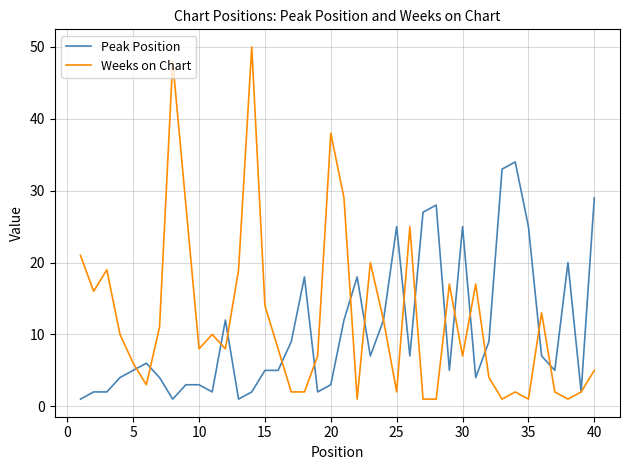

Reading left to right, what are all the values shown in this chart?

Peak Position: 1	2	2	4	5	6	4	1	3	3	2	12	1	2	5	5	9	18	2	3	12	18	7	12	25	7	27	28	5	25	4	9	33	34	25	7	5	20	2	29
Weeks on Chart: 21	16	19	10	6	3	11	48	28	8	10	8	19	50	14	8	2	2	7	38	29	1	20	12	2	25	1	1	17	7	17	4	1	2	1	13	2	1	2	5